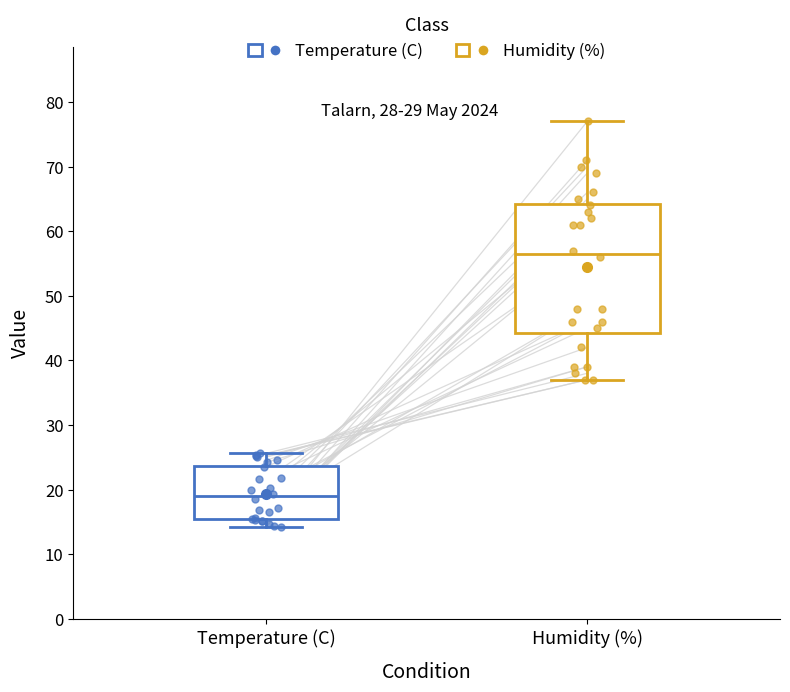

Which box has the lowest median line?

Temperature (C)